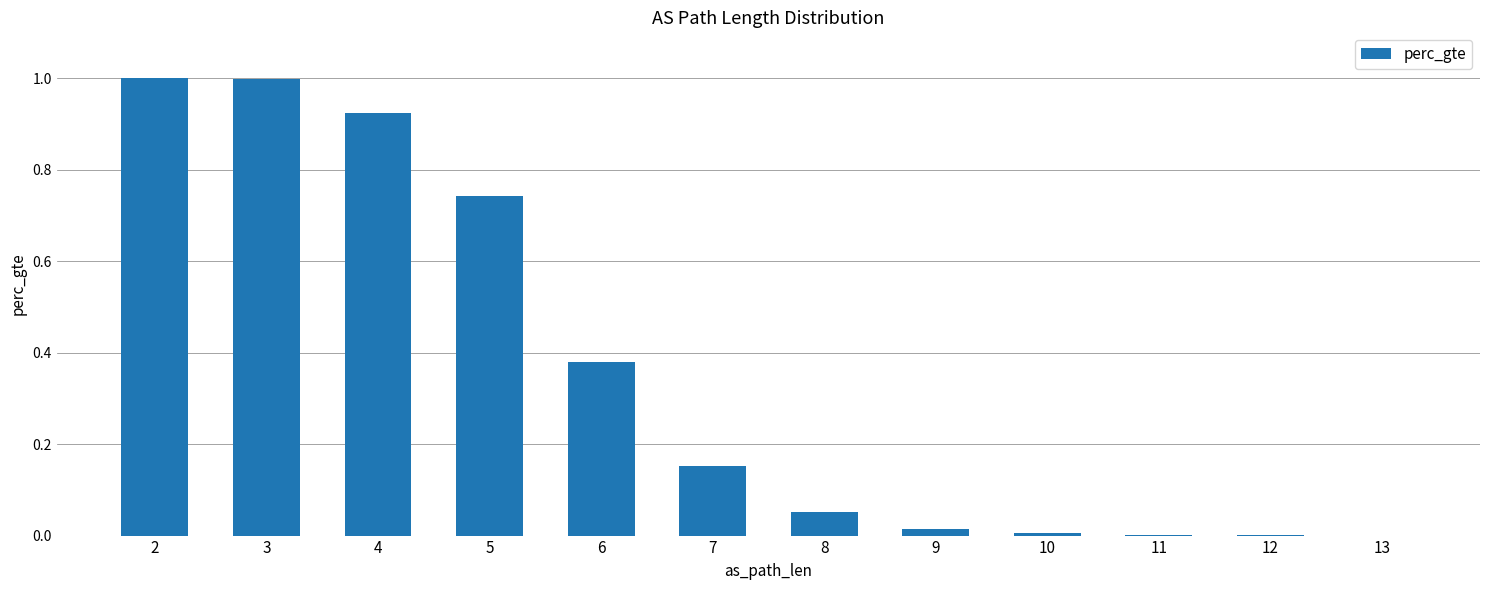

What is the greatest value displayed?

1.0